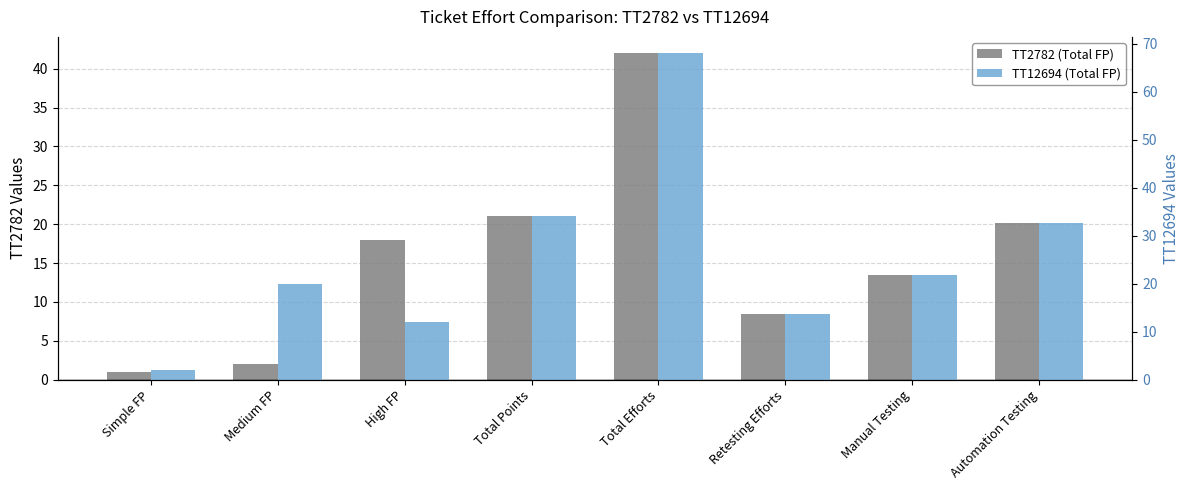

Are the bars grouped side by side (vs. stacked)?

Yes